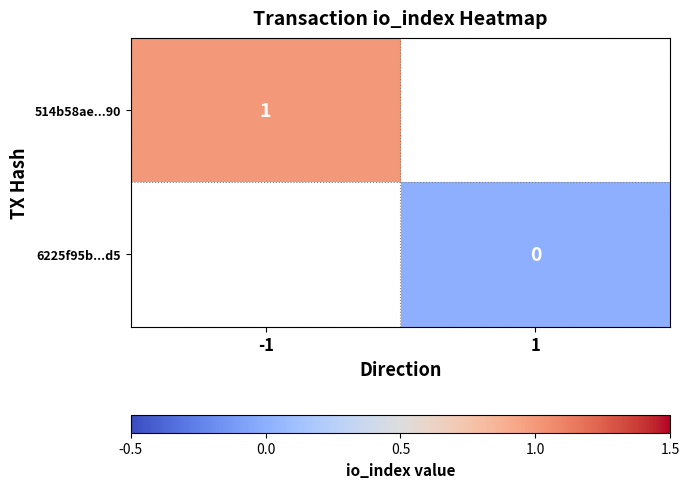

At how many categories does at least one series exceed 0?

1